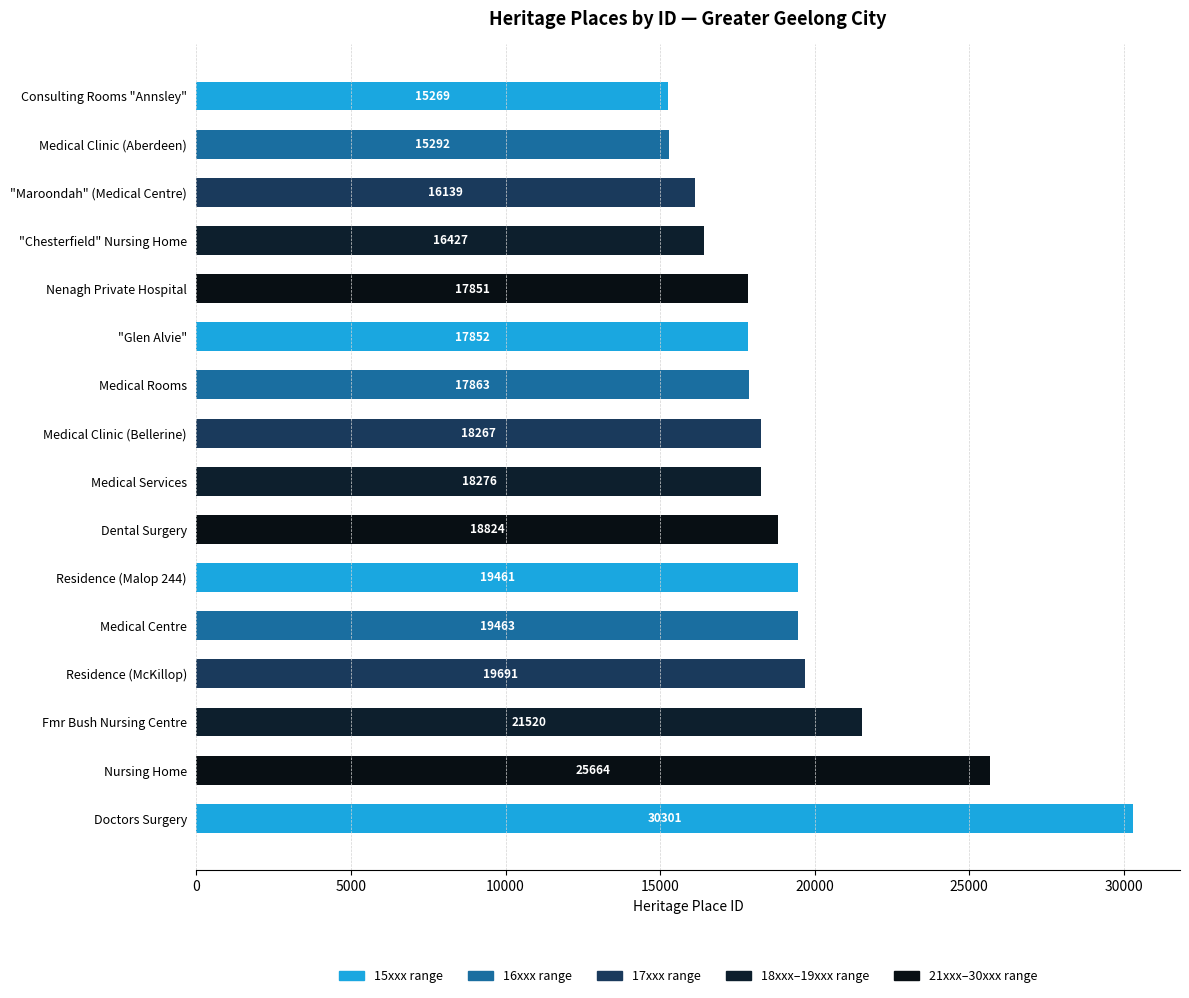

True or false: the data shows 10394 at Residence (Malop 244).

False